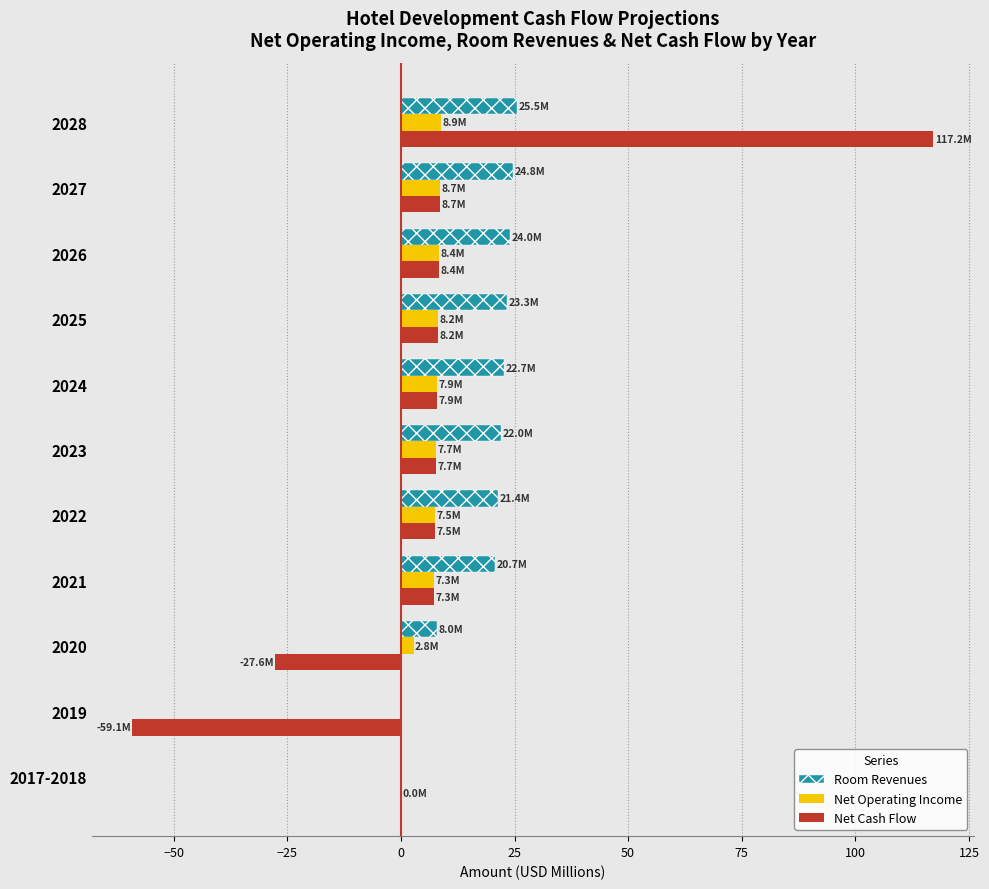

What is the sum of all Net Cash Flow values?

86.1